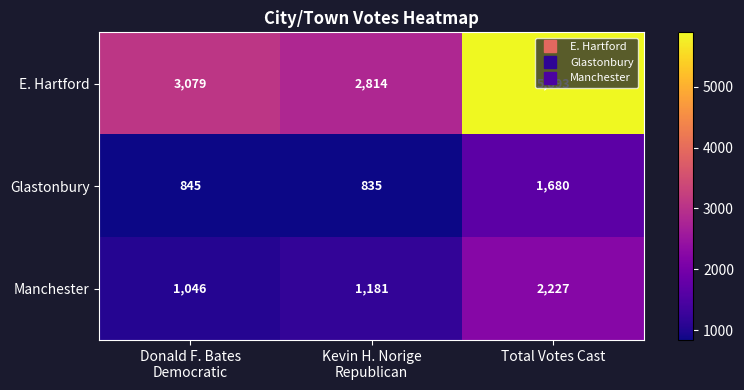

How many Manchester values are between 1046 and 2227?

3